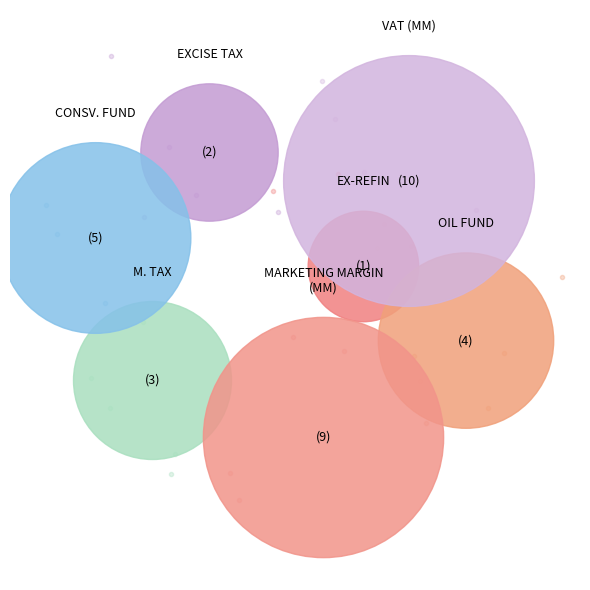

Which has a higher value, MARKETING MARGIN (MM) or M. TAX?

MARKETING MARGIN (MM)